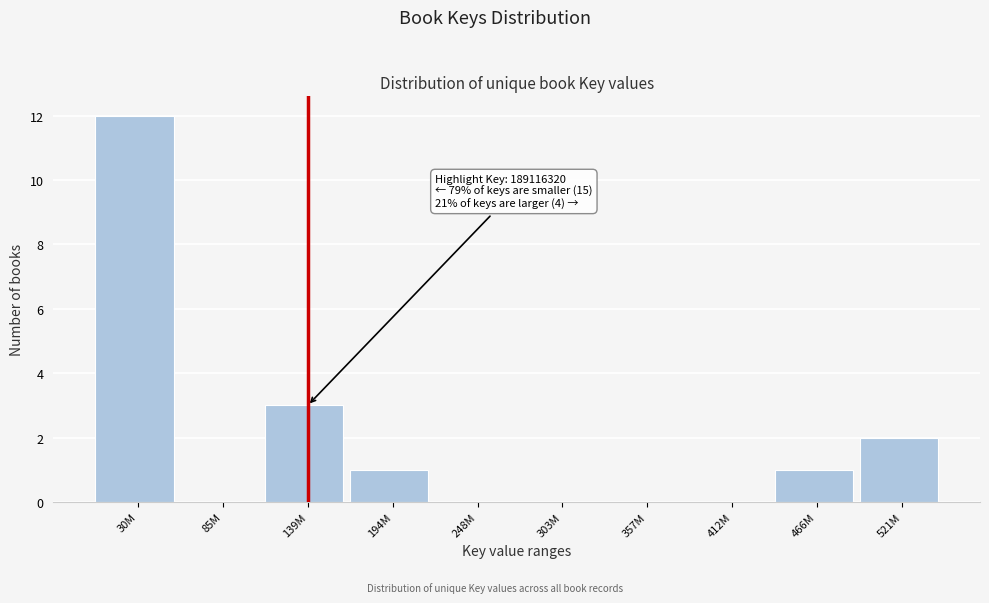

Reading left to right, what are all the values shown in this chart?

30M=12	85M=0	139M=3	194M=1	248M=0	303M=0	357M=0	412M=0	466M=1	521M=2